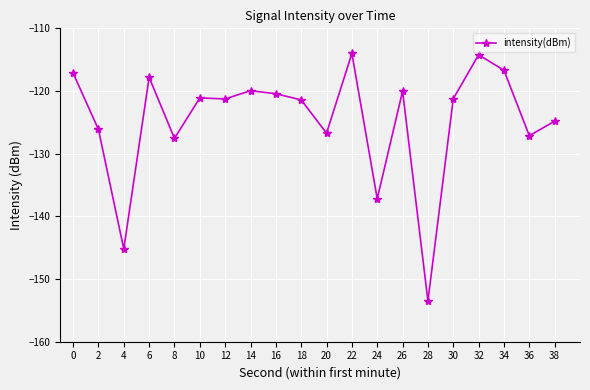

Which label corresponds to the smallest value in the chart?

28